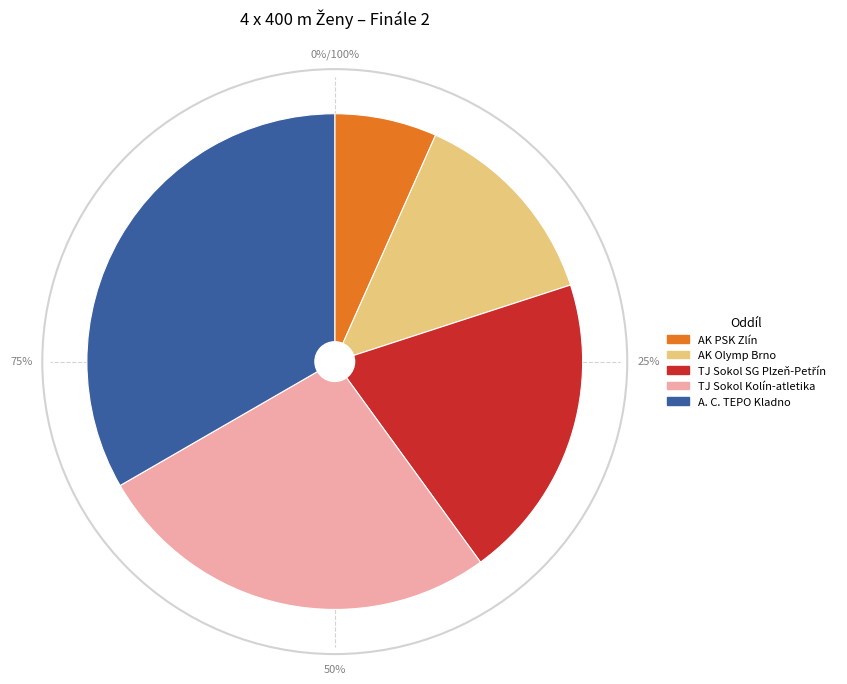

Is there a majority slice in this chart?

No